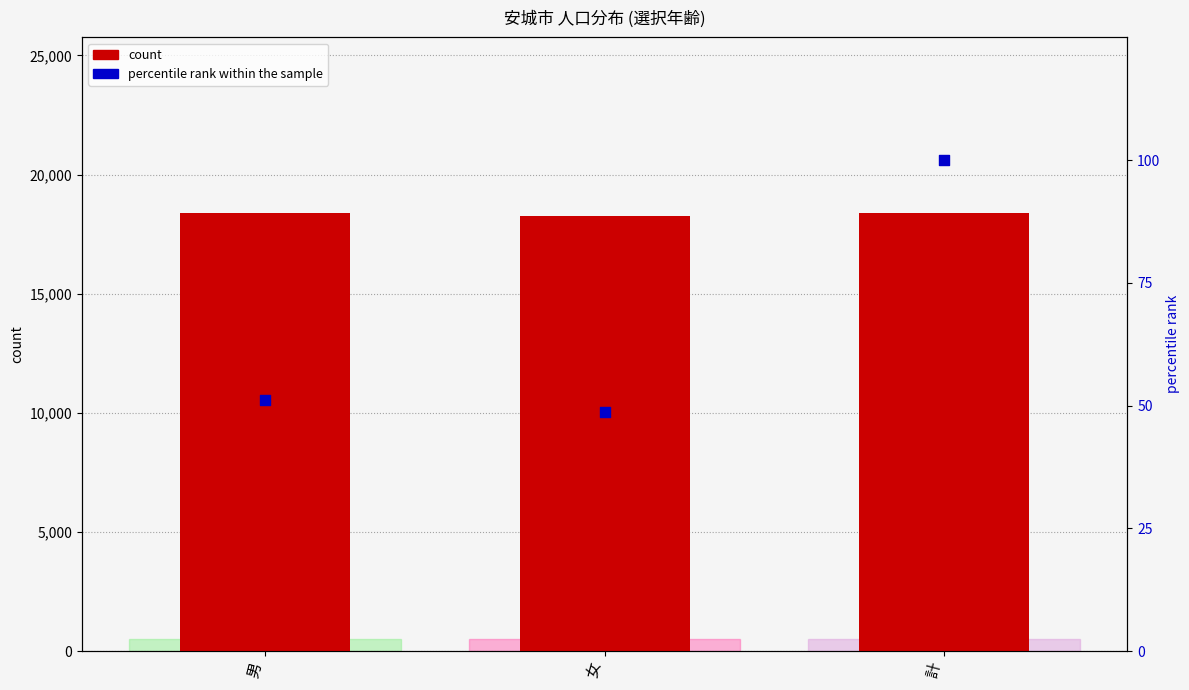

Which series has the largest total across all categories?

count